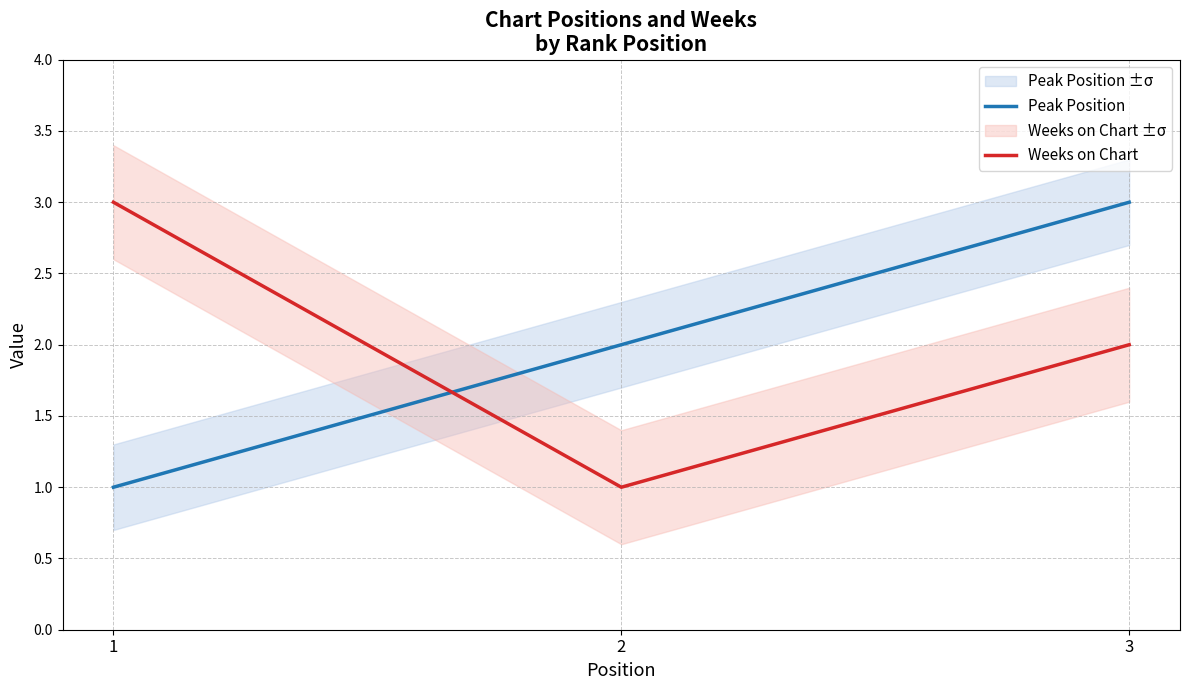

How many series are shown in this chart?

2